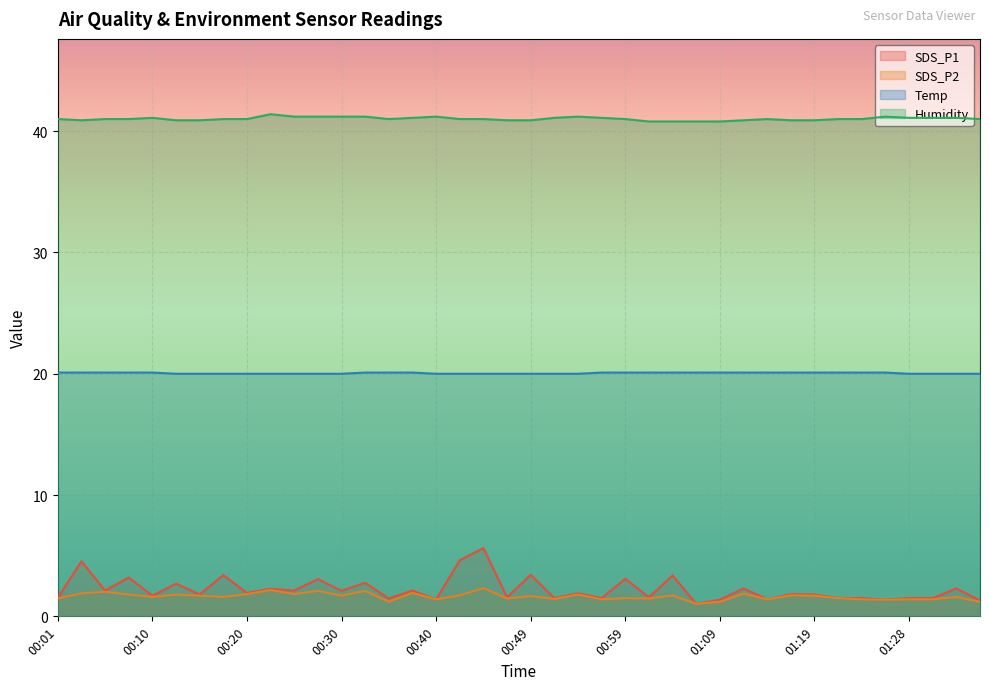

Which series changed the most between 00:01 and 01:04?

SDS_P1